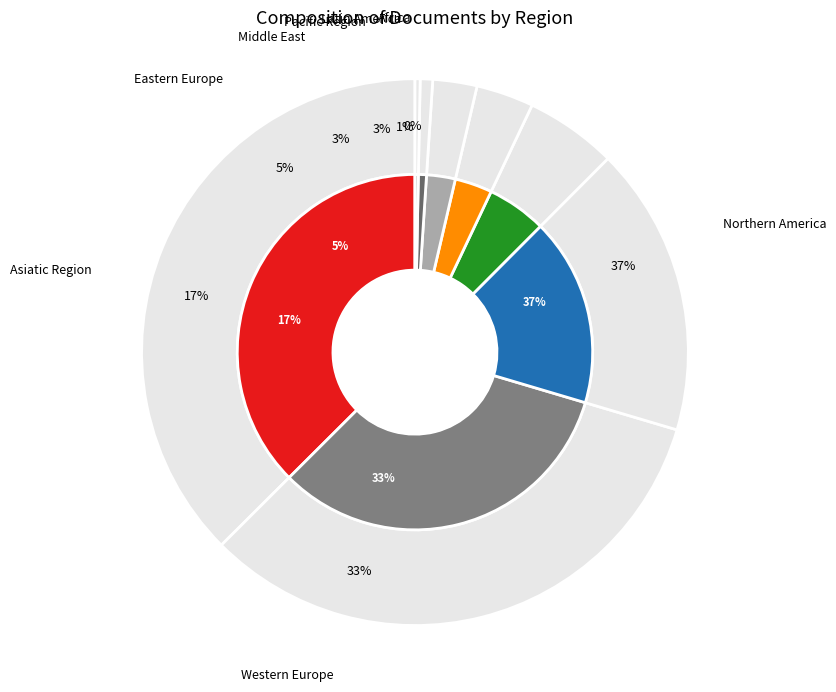

Rank the categories by value from lowest to highest.

Africa, Latin America, Pacific Region, Middle East, Eastern Europe, Asiatic Region, Western Europe, Northern America